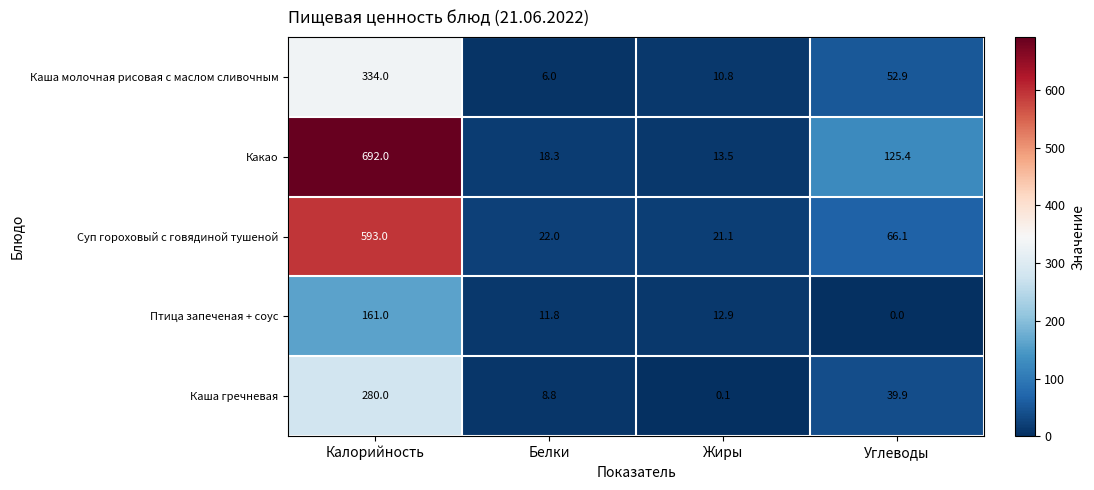

Which series changed the most between Белки and Углеводы?

Какао